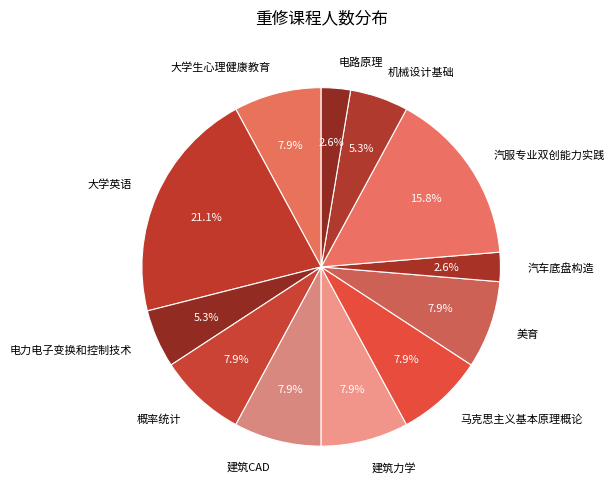

To the nearest percent, what is the difference between the largest and smallest slice percentages?

18%